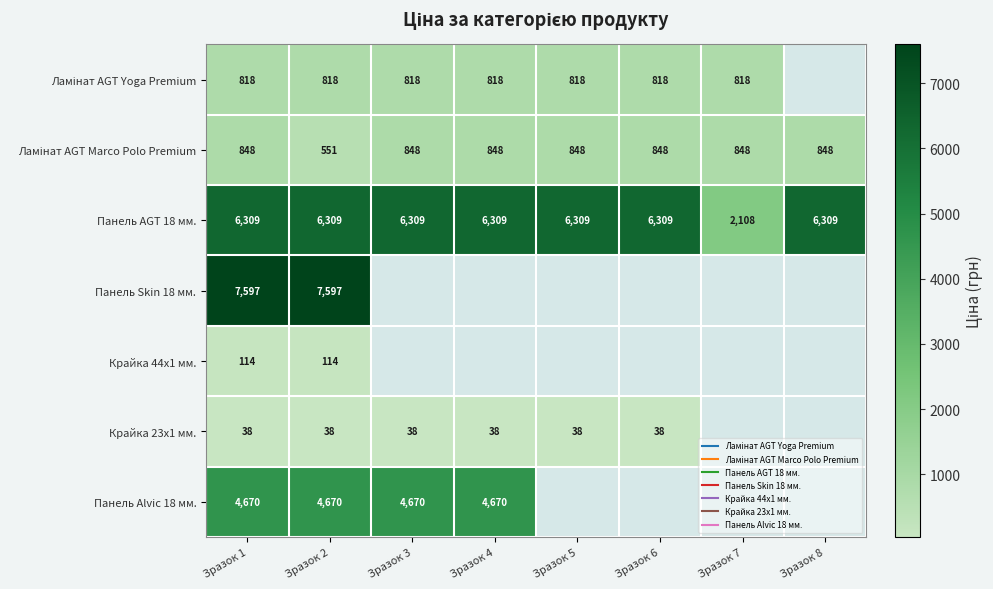

At how many categories does at least one series exceed 4876?

7